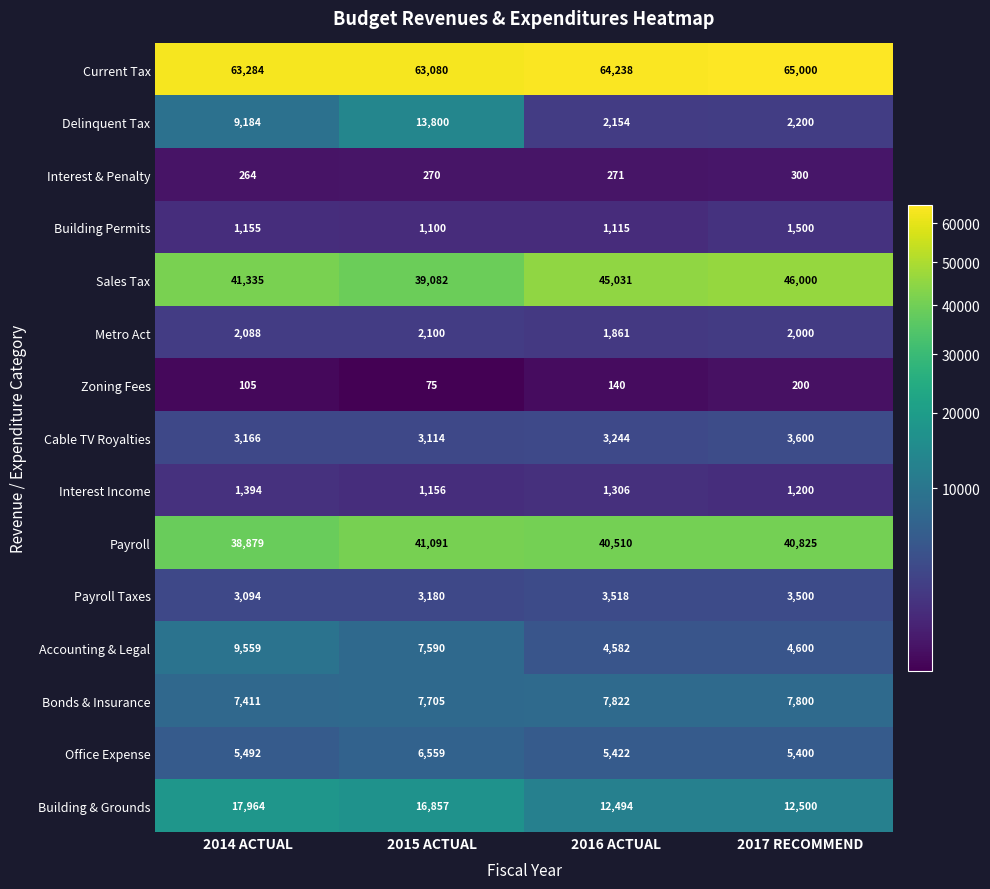

At which category is the sum across all series the highest?

2015 ACTUAL